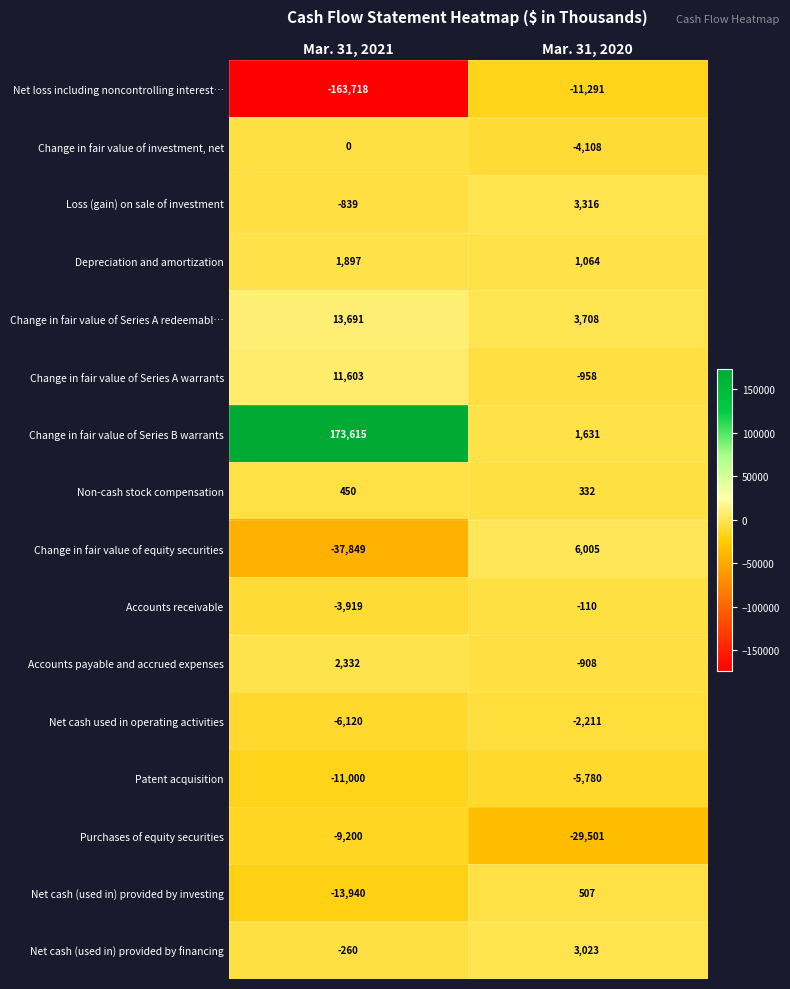

Rank the series by their maximum value, from highest to lowest.

Change in fair value of Series B warrants, Change in fair value of Series A redeemabl…, Change in fair value of Series A warrants, Change in fair value of equity securities, Loss (gain) on sale of investment, Net cash (used in) provided by financing, Accounts payable and accrued expenses, Depreciation and amortization, Net cash (used in) provided by investing, Non-cash stock compensation, Change in fair value of investment, net, Accounts receivable, Net cash used in operating activities, Patent acquisition, Purchases of equity securities, Net loss including noncontrolling interest…